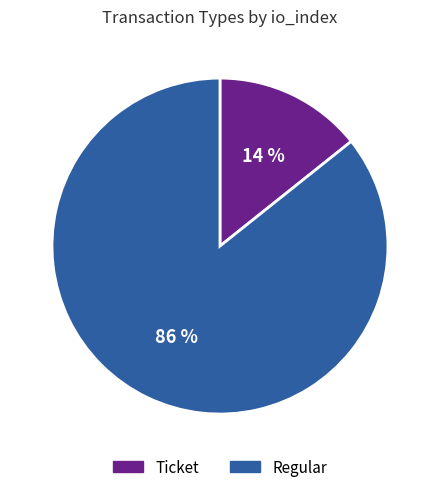

To the nearest percent, what portion does Regular represent?

86%